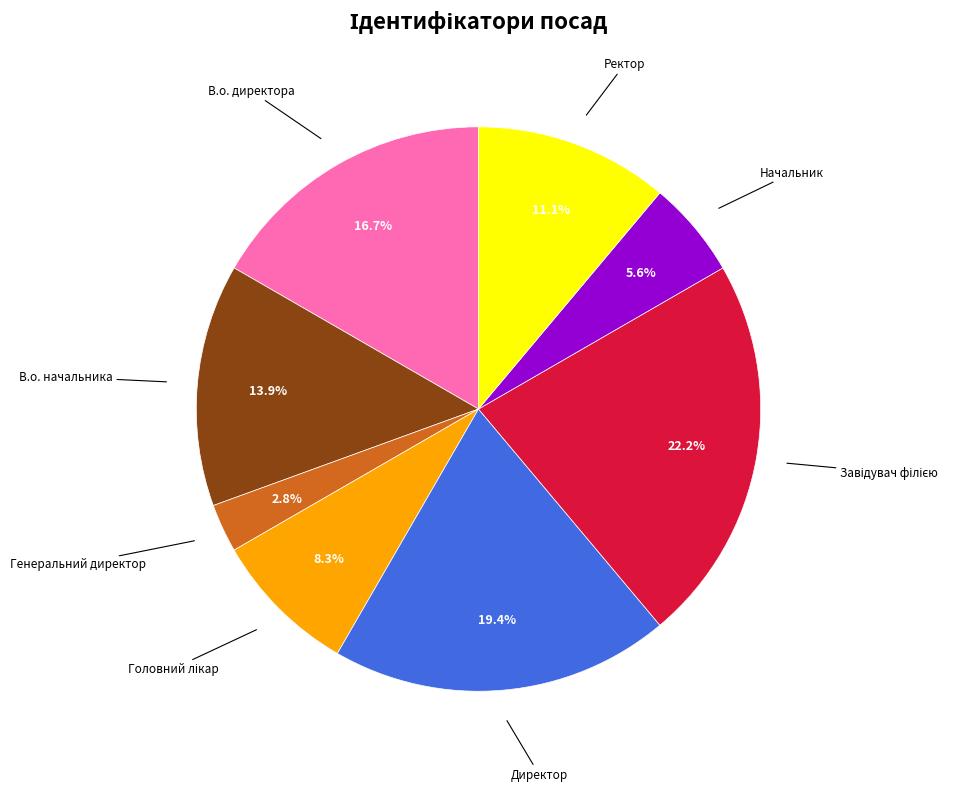

What percentage is NOT represented by Генеральний директор?

97.2%